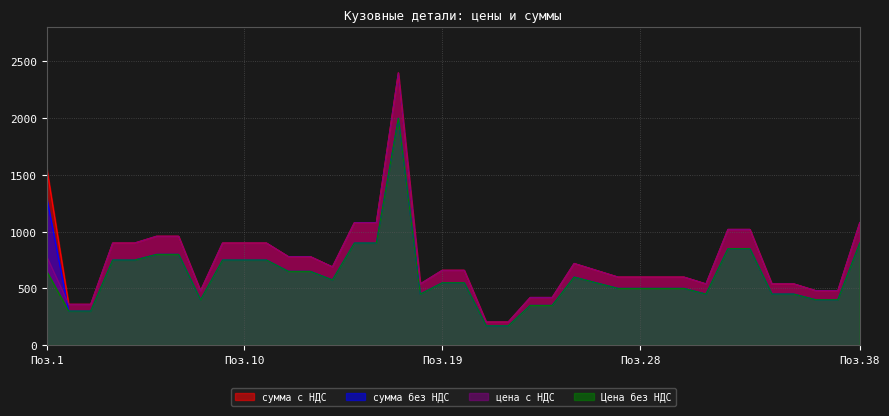

Reading right to left, extract all data points from this chart.

сумма с НДС: 1080	480	480	540	540	1020	1020	540	600	600	600	600	660	720	420	420	204	204	660	660	540	2400	1080	1080	690	780	780	900	900	900	480	960	960	900	900	360	360	1560
сумма без НДС: 900	400	400	450	450	850	850	450	500	500	500	500	550	600	350	350	170	170	550	550	450	2000	900	900	575	650	650	750	750	750	400	800	800	750	750	300	300	1300
цена с НДС: 1080	480	480	540	540	1020	1020	540	600	600	600	600	660	720	420	420	204	204	660	660	540	2400	1080	1080	690	780	780	900	900	900	480	960	960	900	900	360	360	780
Цена без НДС: 900	400	400	450	450	850	850	450	500	500	500	500	550	600	350	350	170	170	550	550	450	2000	900	900	575	650	650	750	750	750	400	800	800	750	750	300	300	650